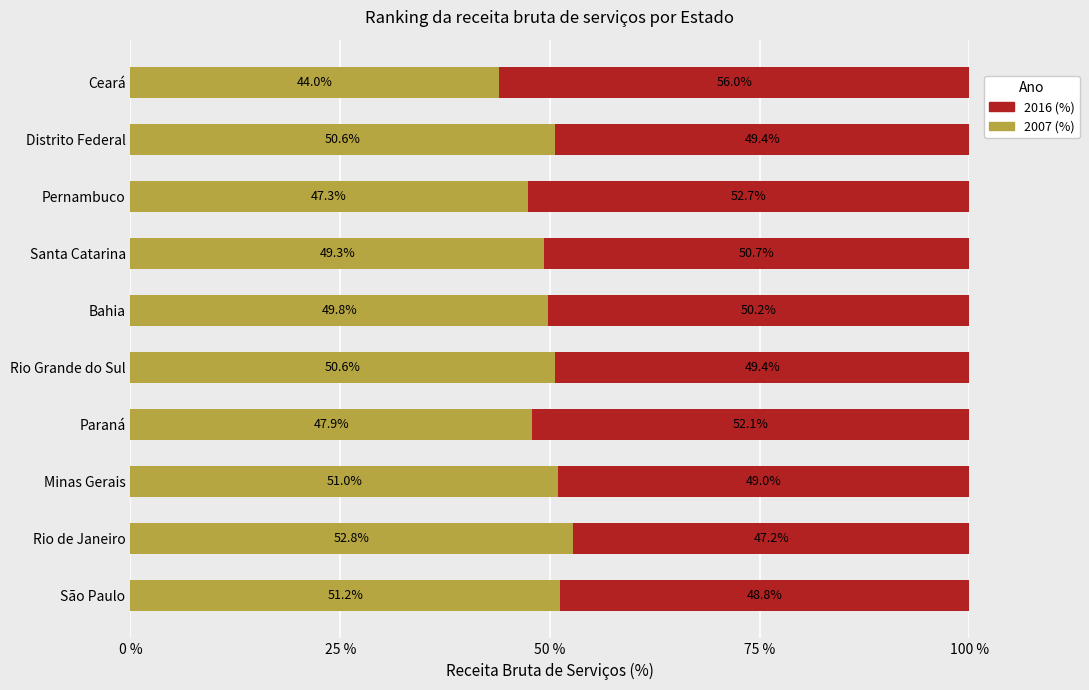

The 2007 (%) series shows 77.7 at São Paulo. True or false?

False